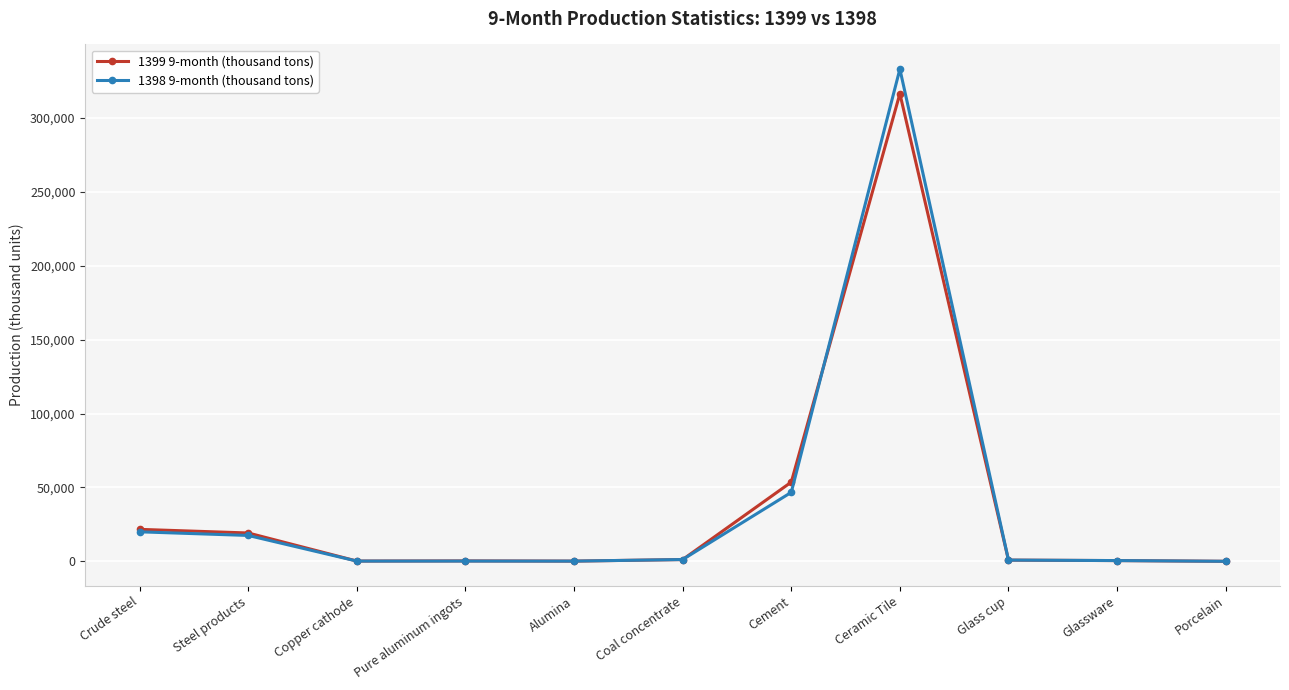

What is the lowest value of the 1398 9-month (thousand tons) series?

44.6